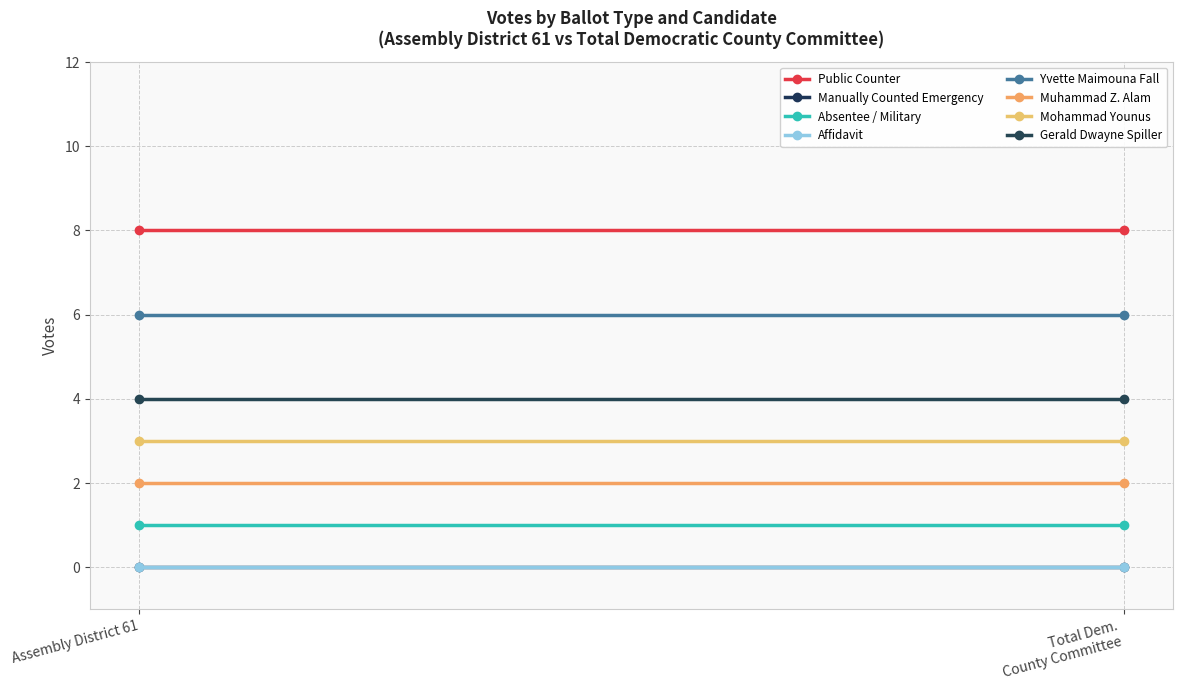

Which label corresponds to the smallest value in the chart?

Assembly District 61